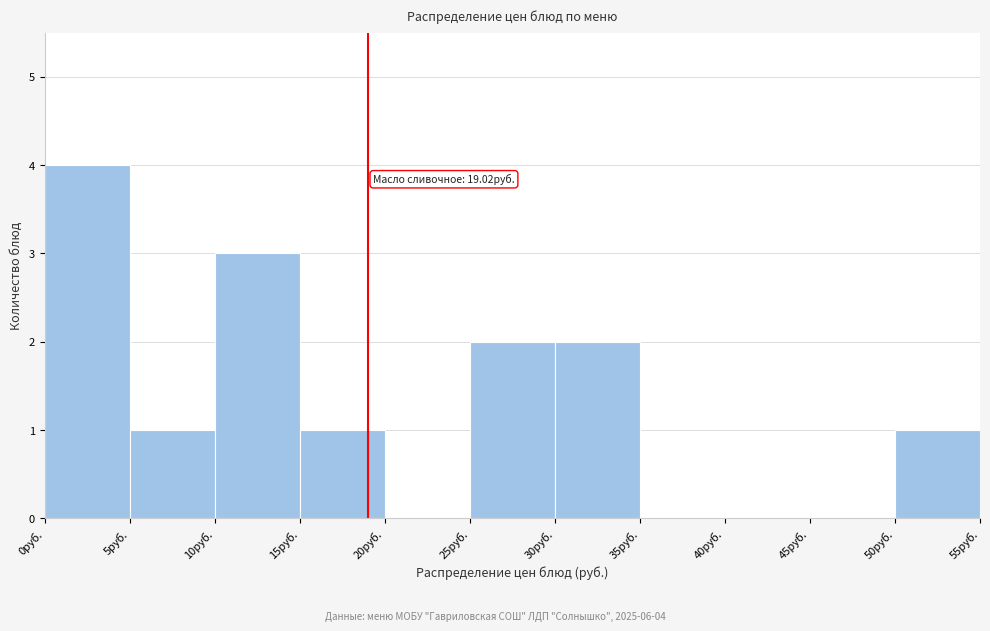

Which range on the x-axis has the tallest bar?

0 to 5